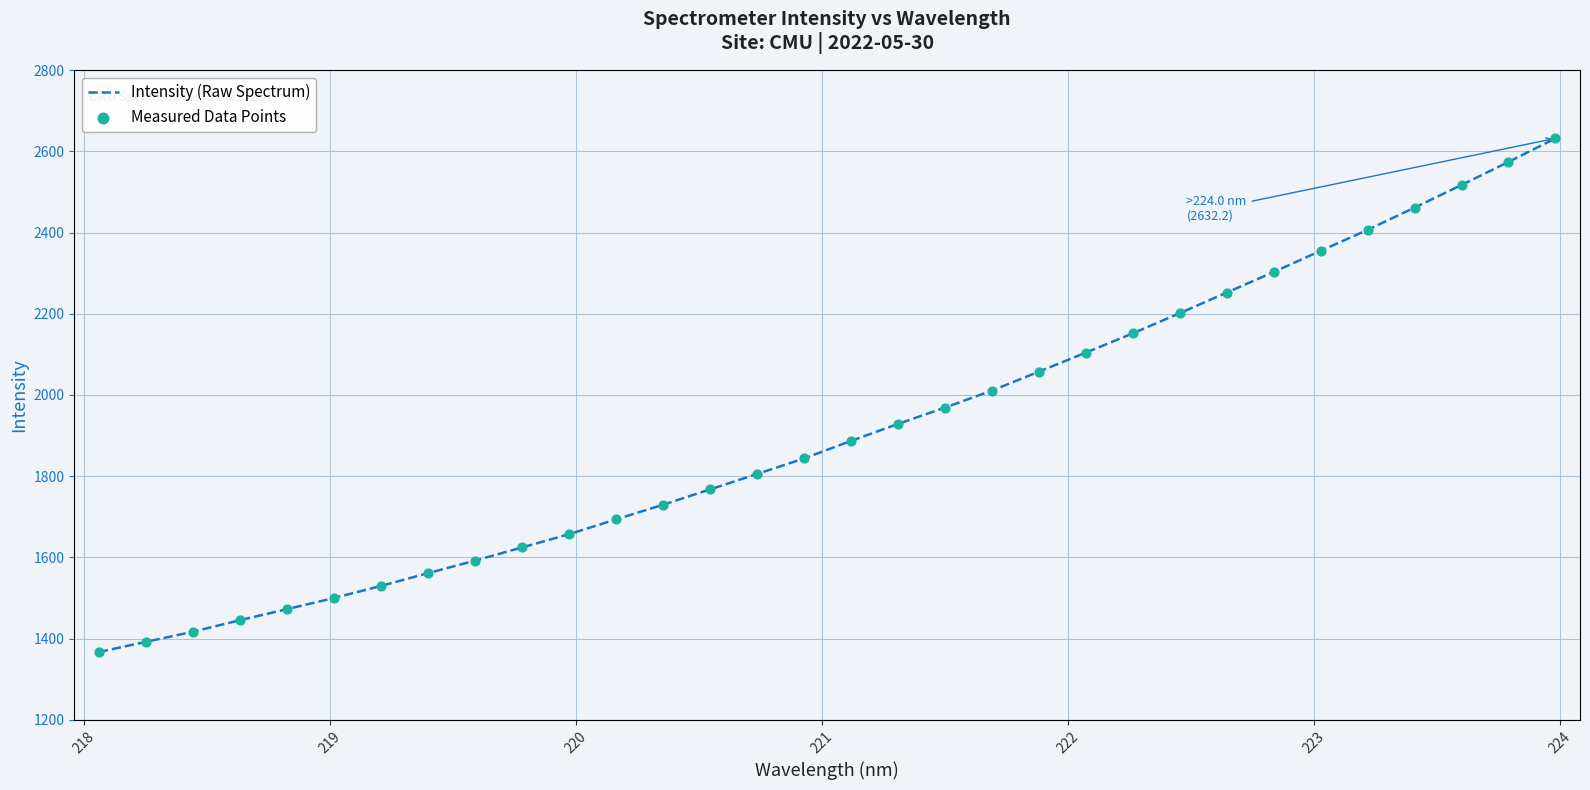

What is the greatest value displayed?

2632.2